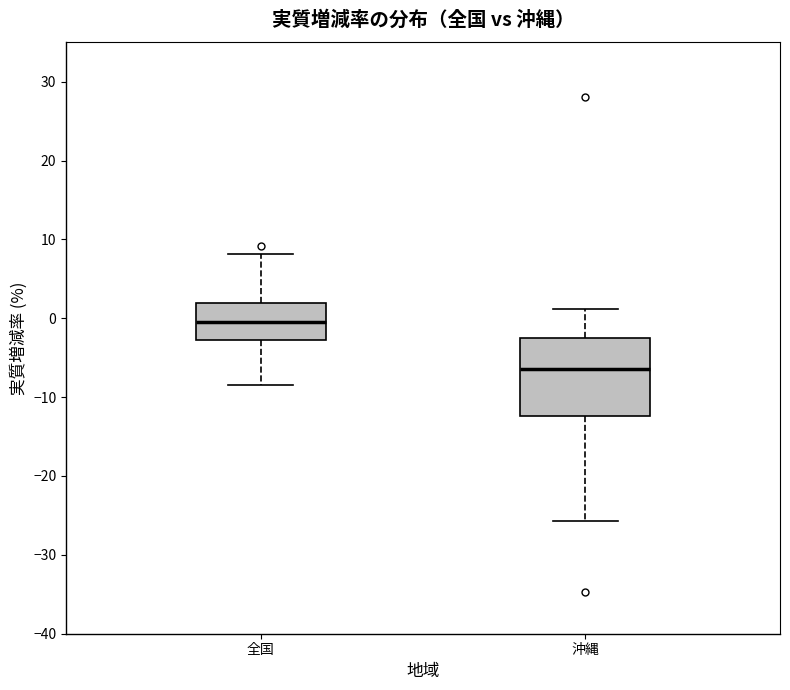

Comparing the boxes themselves (not the whiskers), which one is the tallest?

沖縄